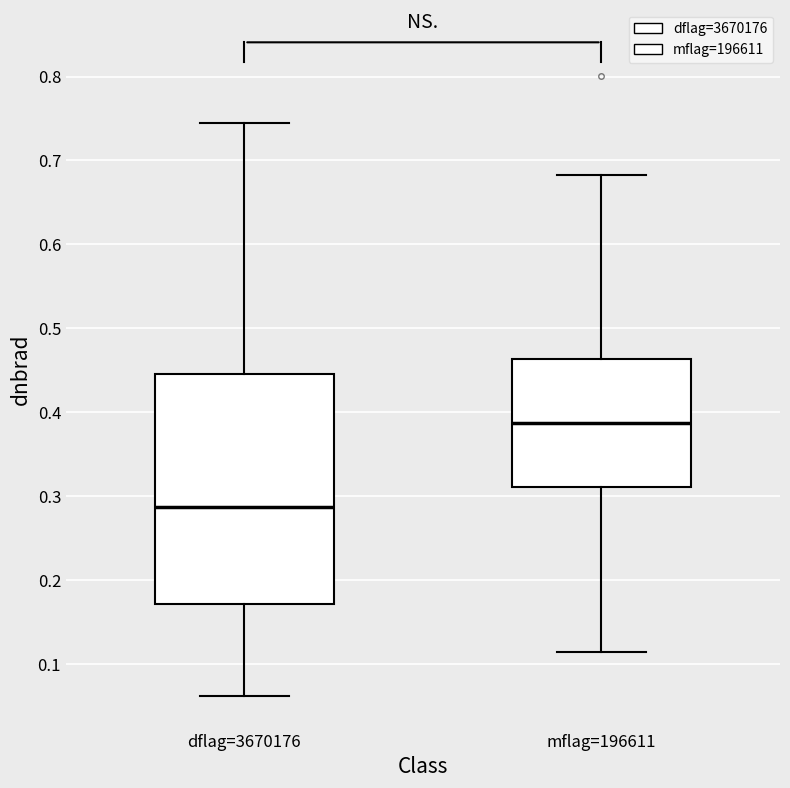

Where is the upper edge of the box for mflag=196611 on the y-axis? The values are not printed on the chart, so give them approximately, as read against the axis.

0.46